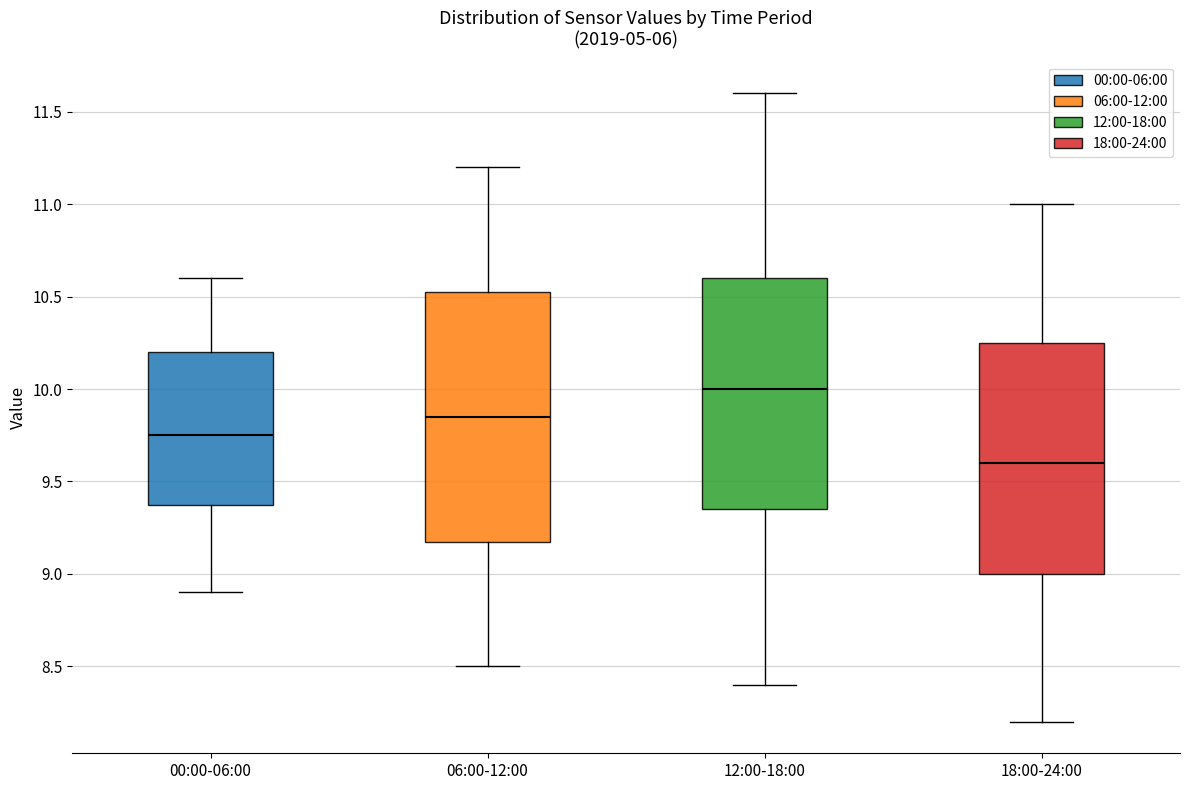

Reading left to right, read every box against the y-axis: the position of its median line, the range the box covers, and the ends of its whiskers. The values are not printed on the chart, so give them approximately, as read against the axis.

00:00-06:00: median 9.75, box 9.40 to 10.20, whiskers 8.90 to 10.60
06:00-12:00: median 9.85, box 9.20 to 10.55, whiskers 8.50 to 11.20
12:00-18:00: median 10.00, box 9.35 to 10.60, whiskers 8.40 to 11.60
18:00-24:00: median 9.60, box 9.00 to 10.25, whiskers 8.20 to 11.00